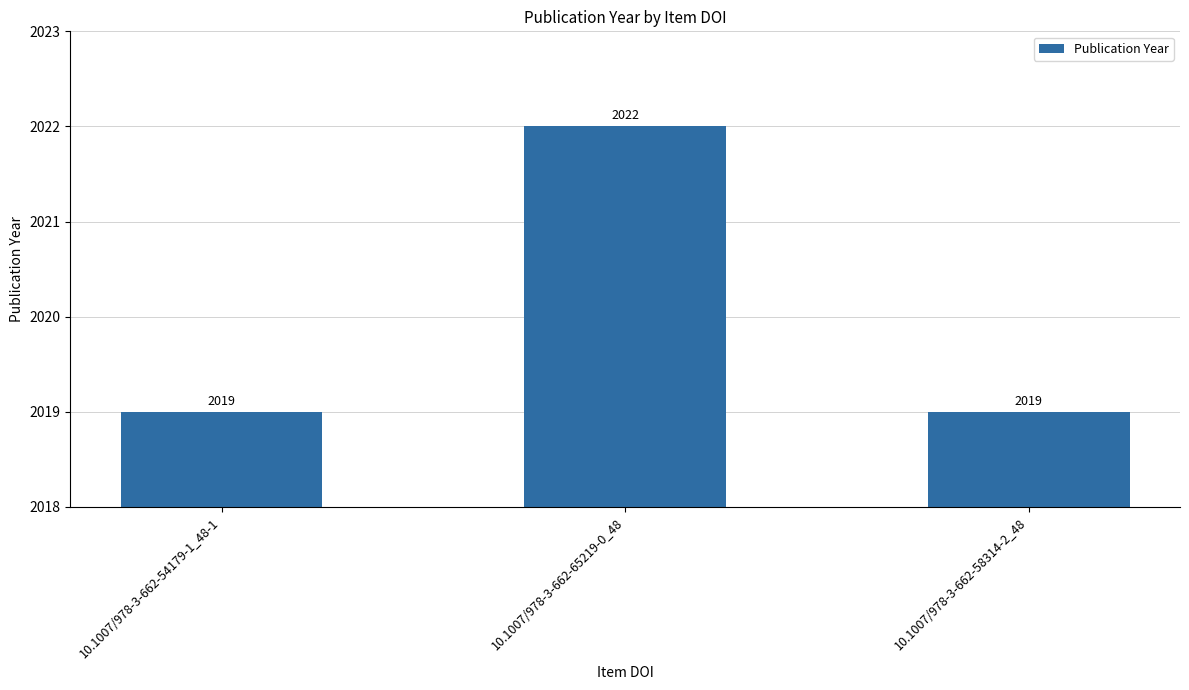

Is it true that the value at 10.1007/978-3-662-65219-0_48 is 2022?

True